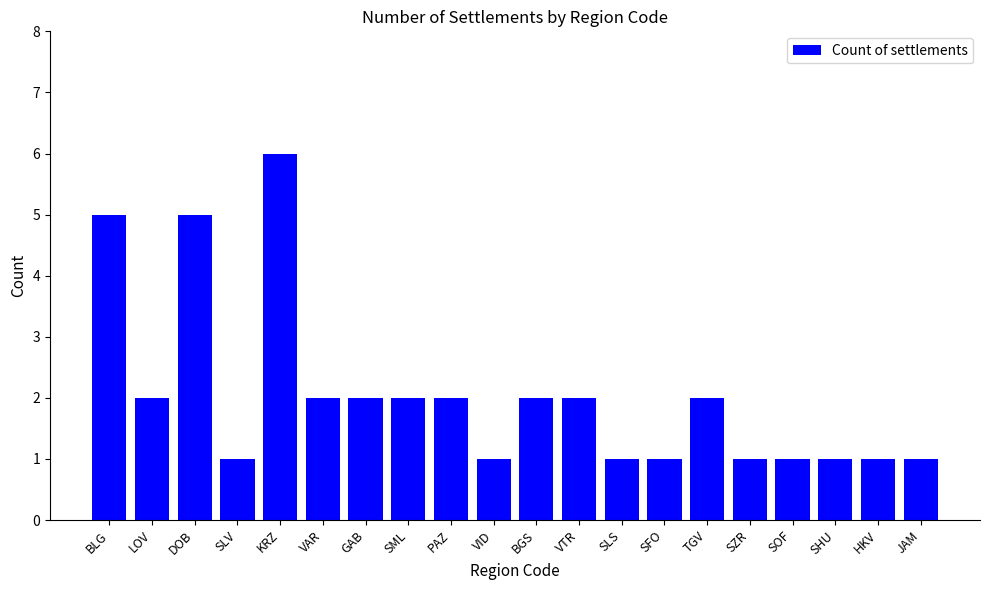

The value at TGV is 2. True or false?

True